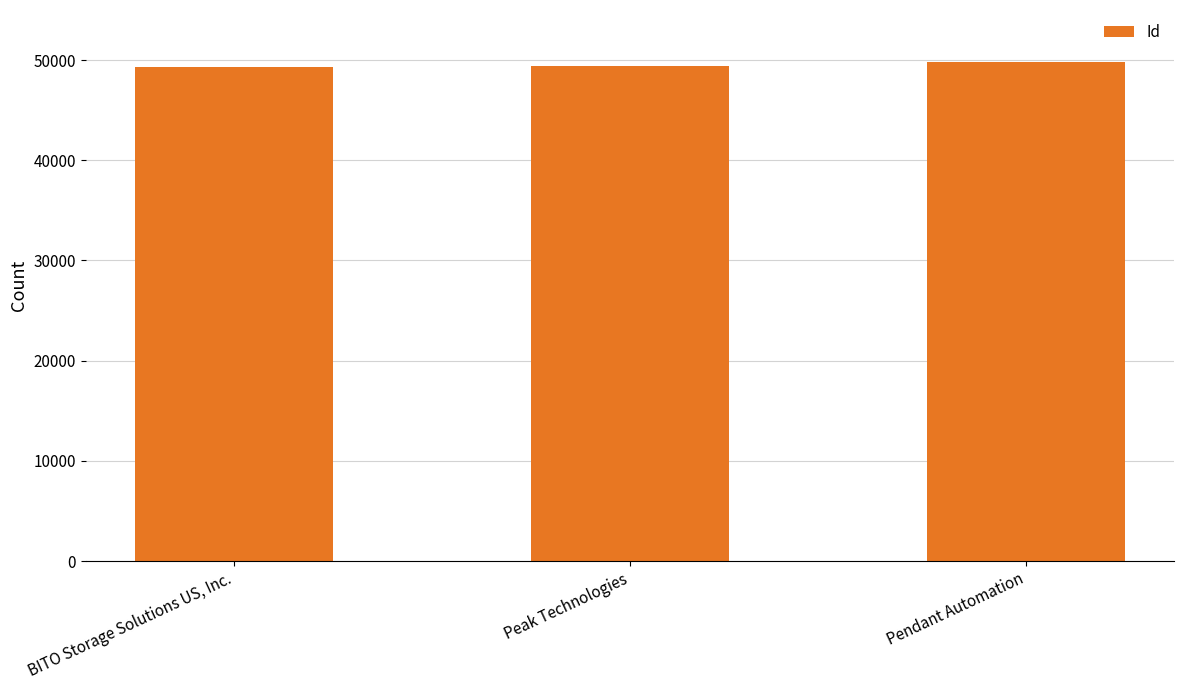

Is it true that the value at Peak Technologies is 49458?

True